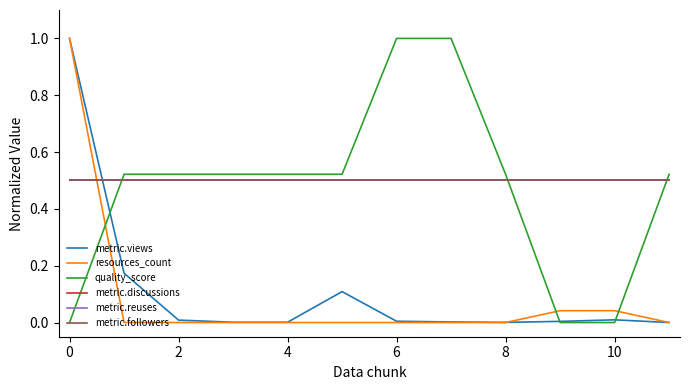

How many lines are shown in the chart?

6